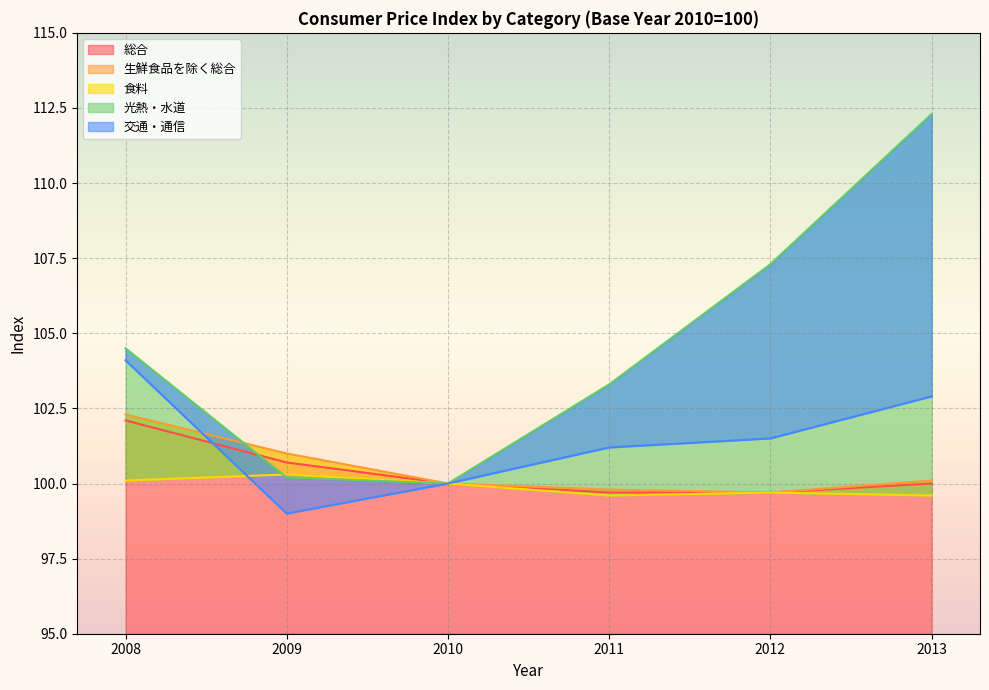

What is the total value across all series at 2008?

513.1